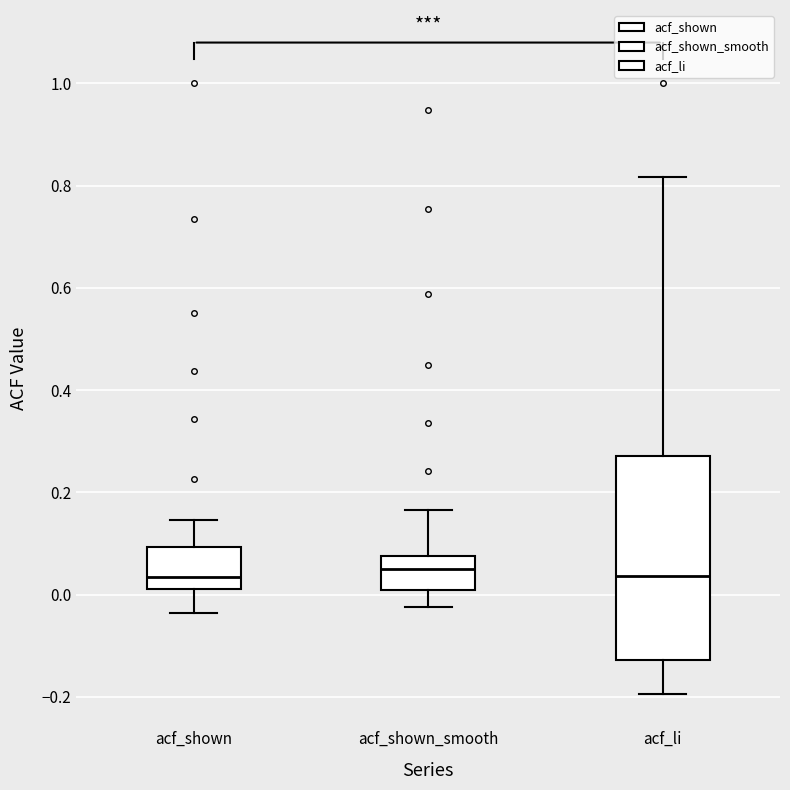

Which box is the tallest, from its lower edge to its upper edge?

acf_li